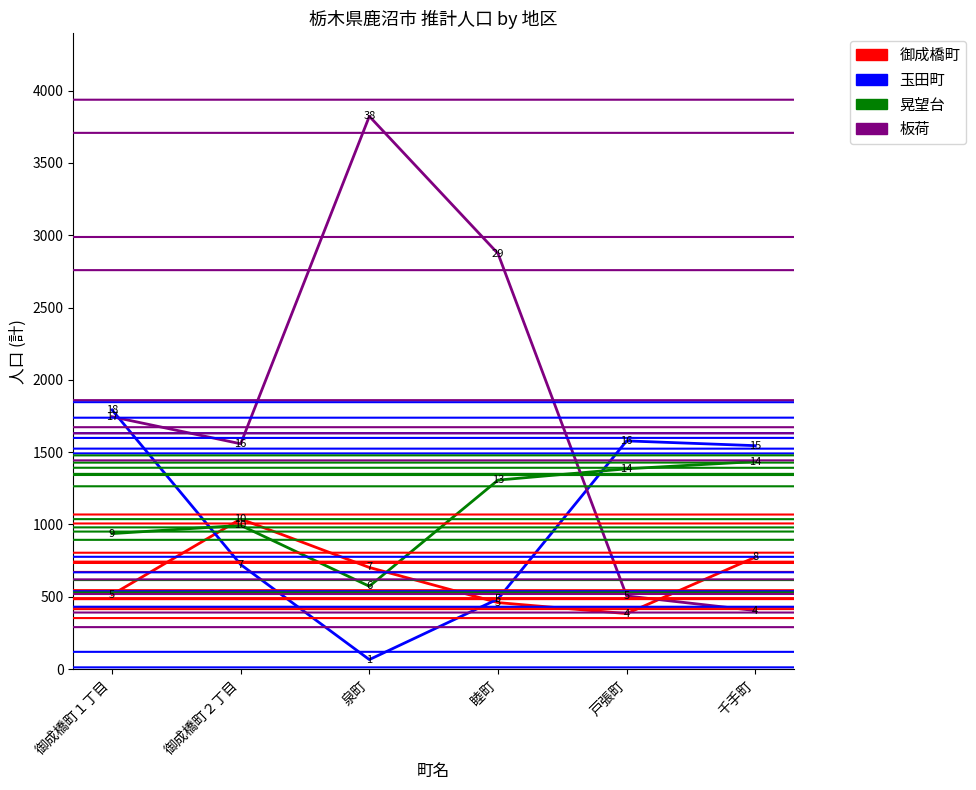

At how many categories does at least one series exceed 901?

6